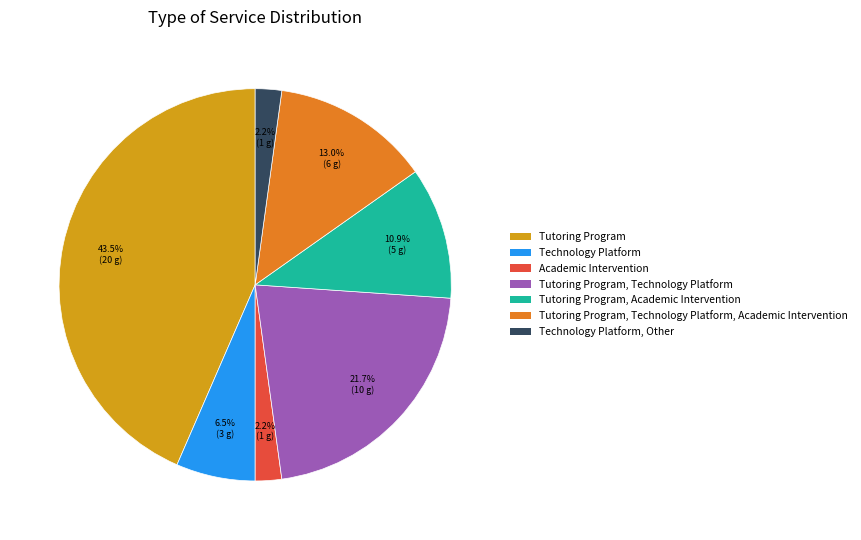

Does any single category account for the majority?

No